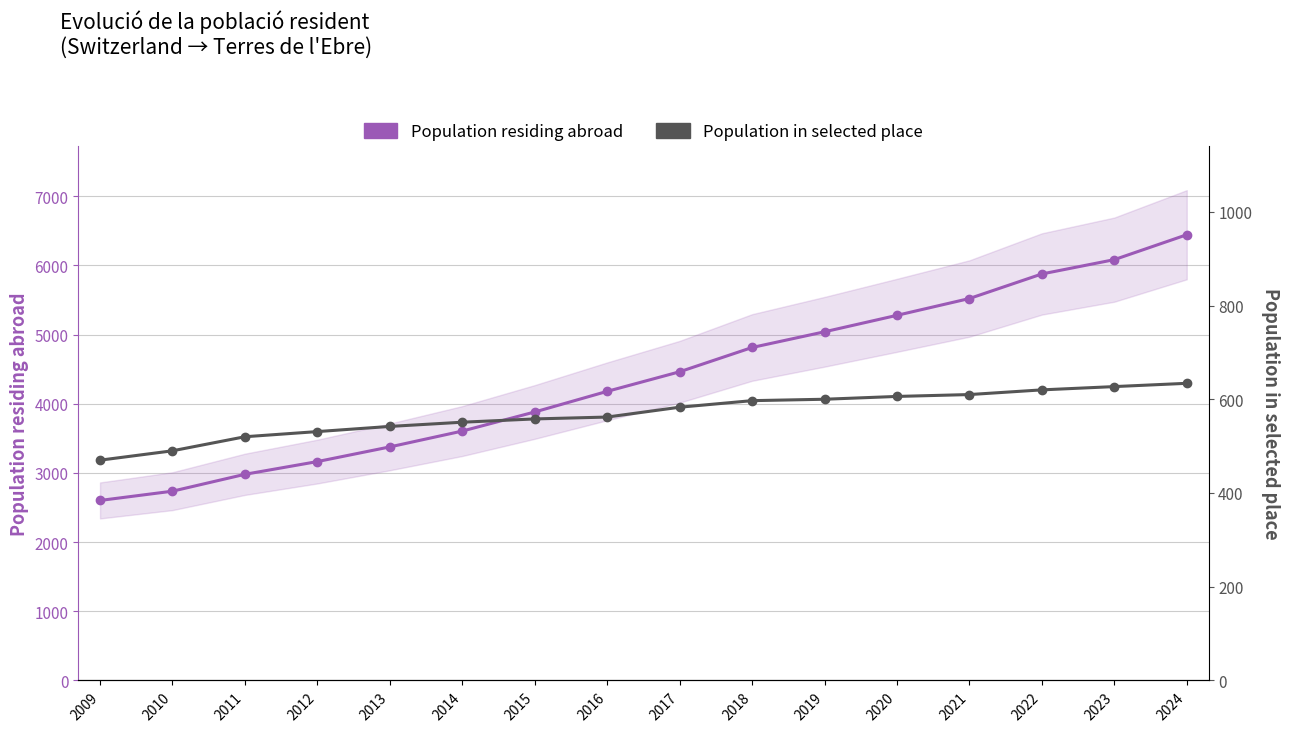

What is the total value across all series at 2023?

6710